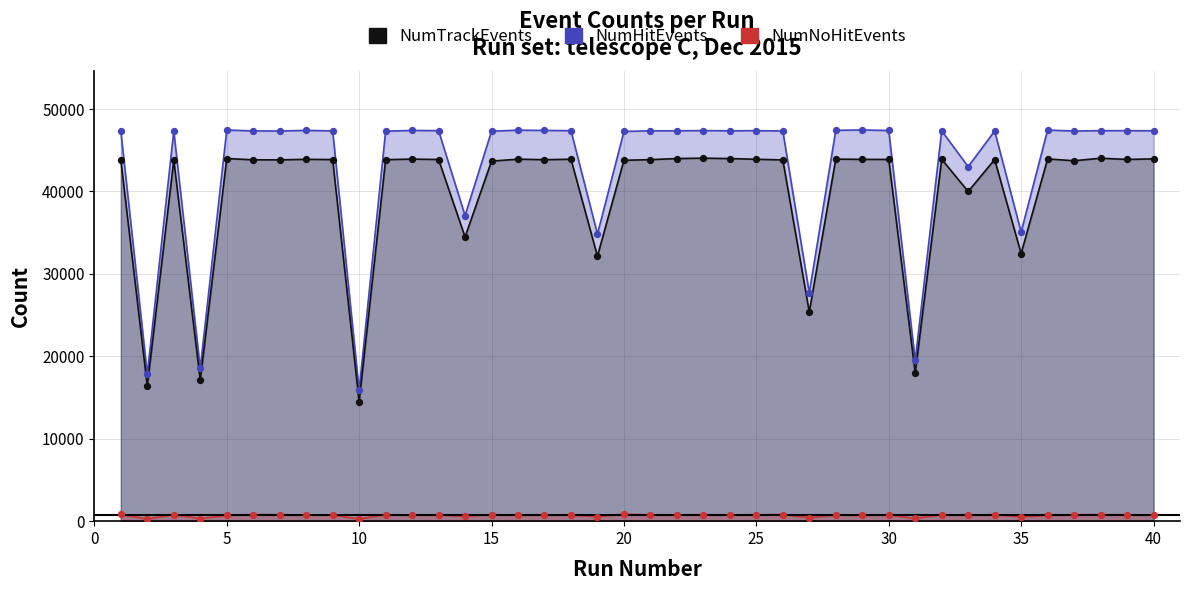

Which series reaches the minimum Y coordinate?

NumNoHitEvents